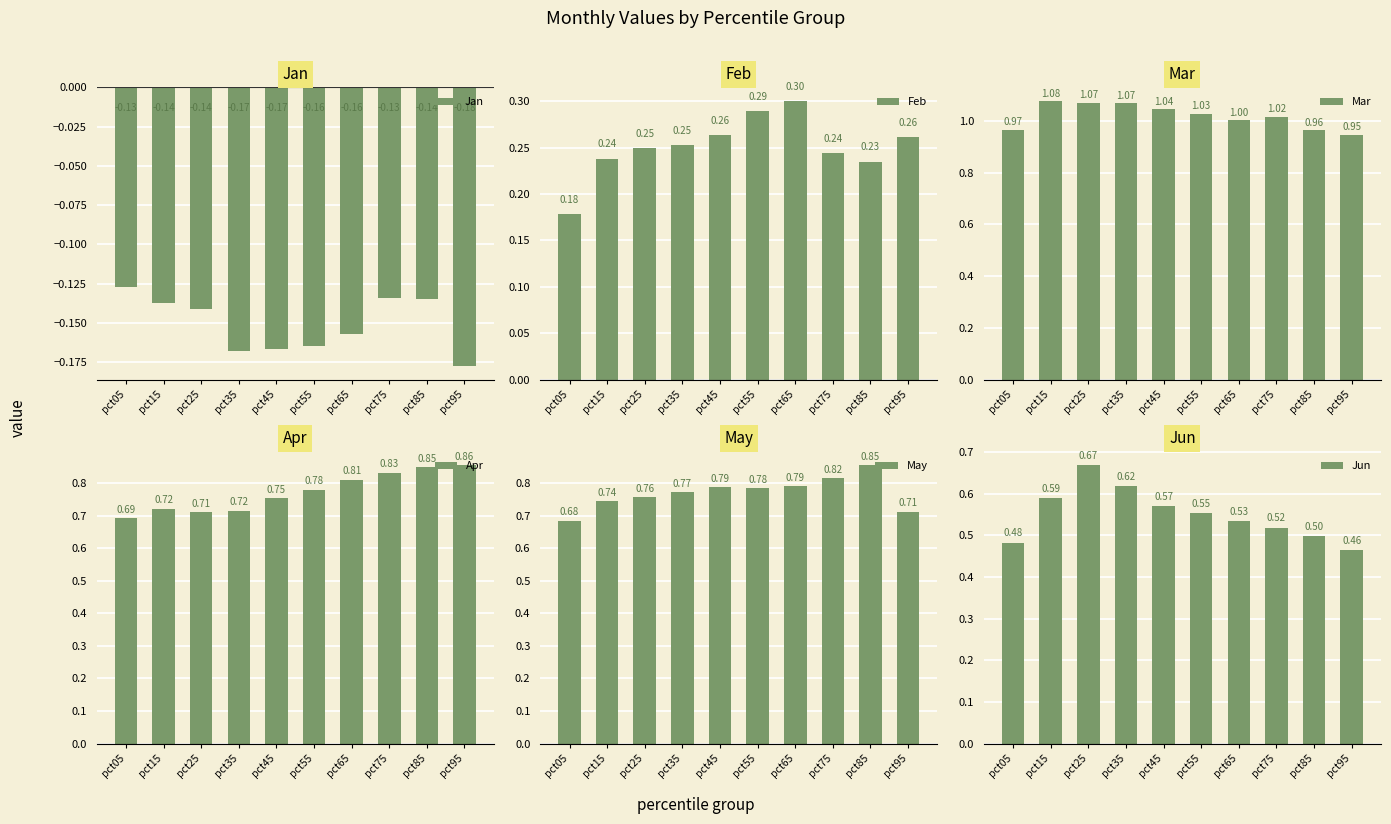

Which series changed the most between pct35 and pct55?

Jun